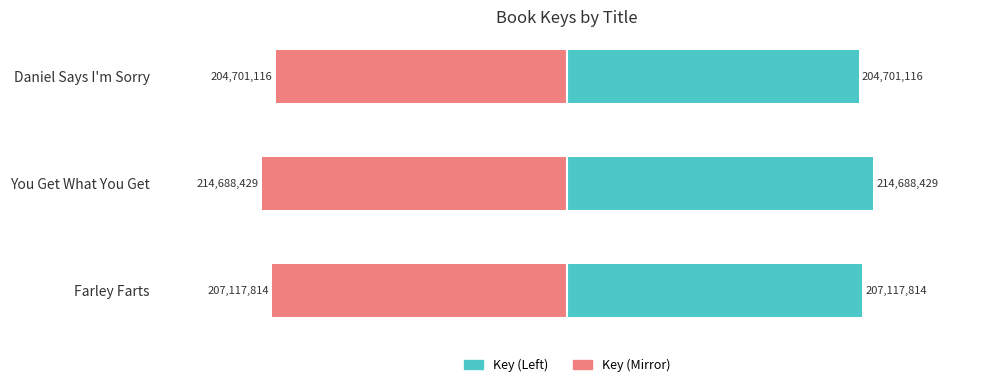

What is the minimum value for Key?

204701116